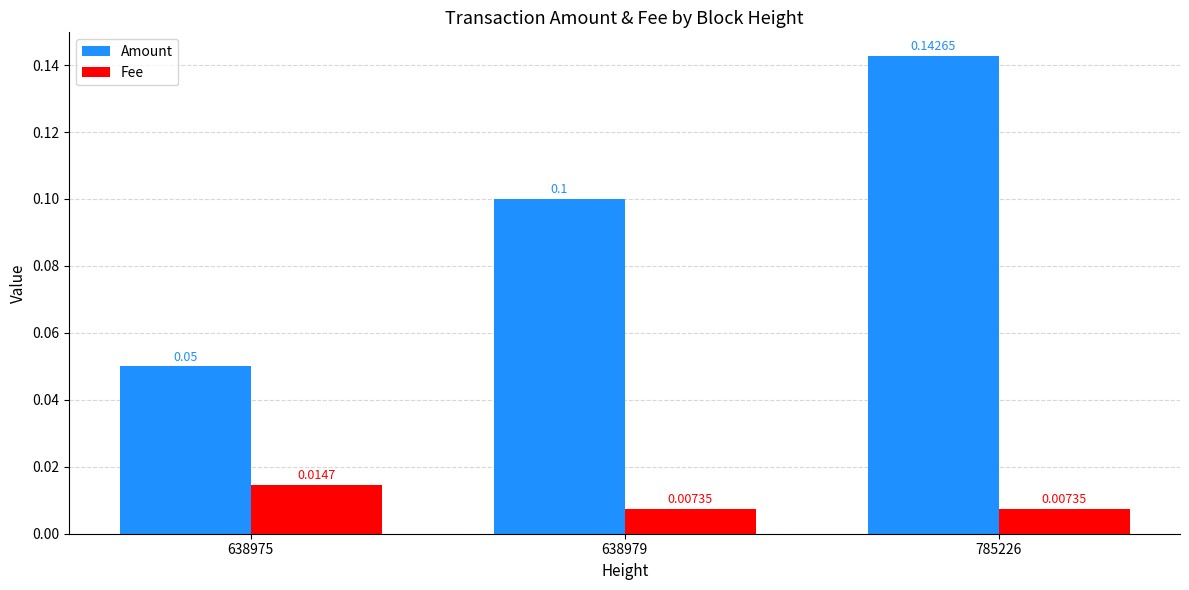

What is the maximum value shown in the chart?

0.1